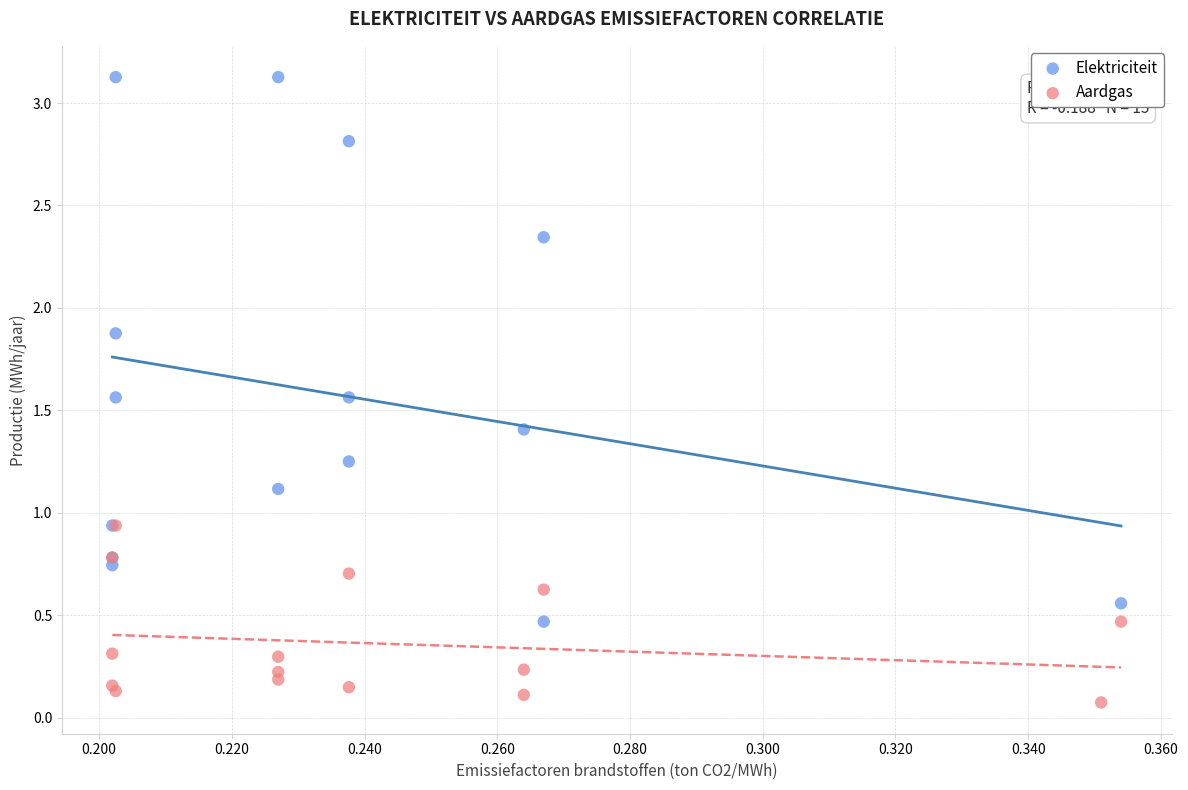

Which series has the widest spread of Y values?

Elektriciteit